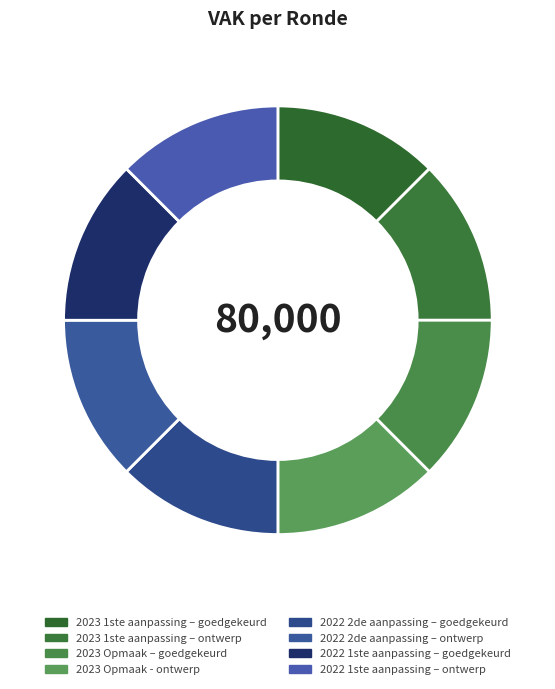

Is 2022 2de aanpassing – goedgekeurd the majority of the pie?

No